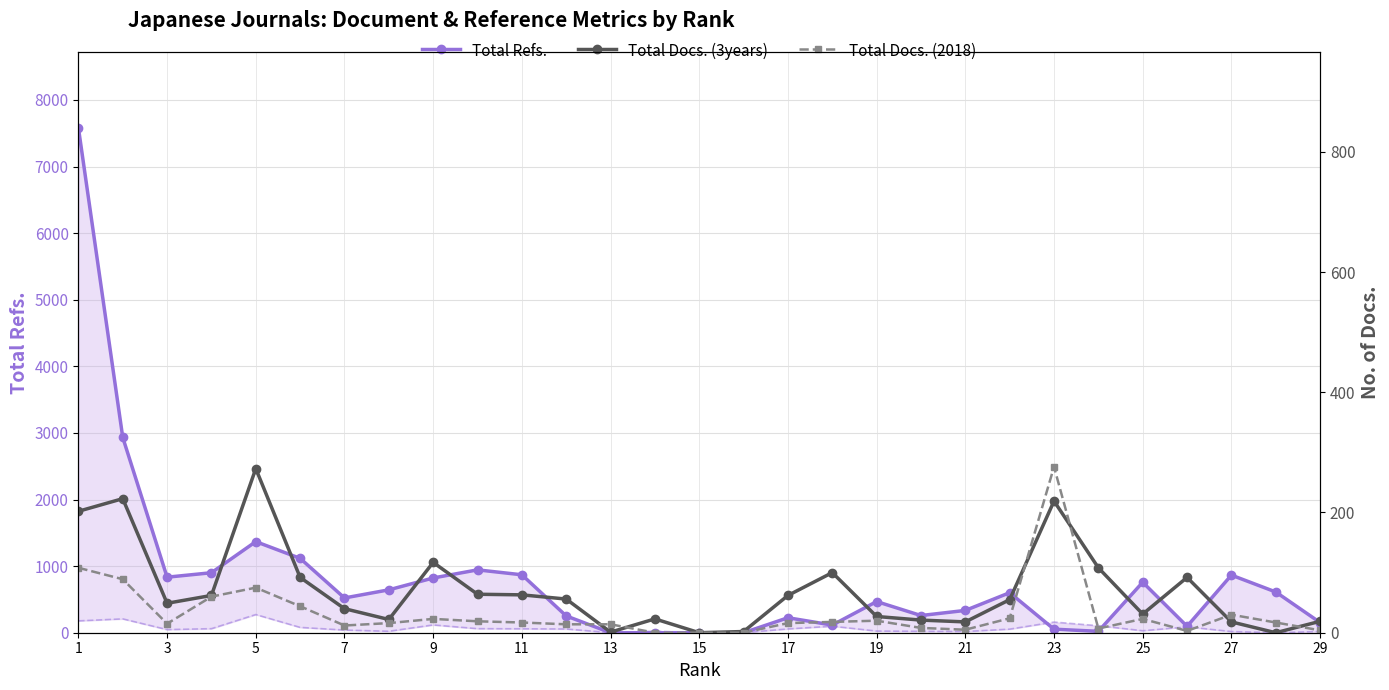

The value of Total Docs. (3years) at 17 is 42. True or false?

False